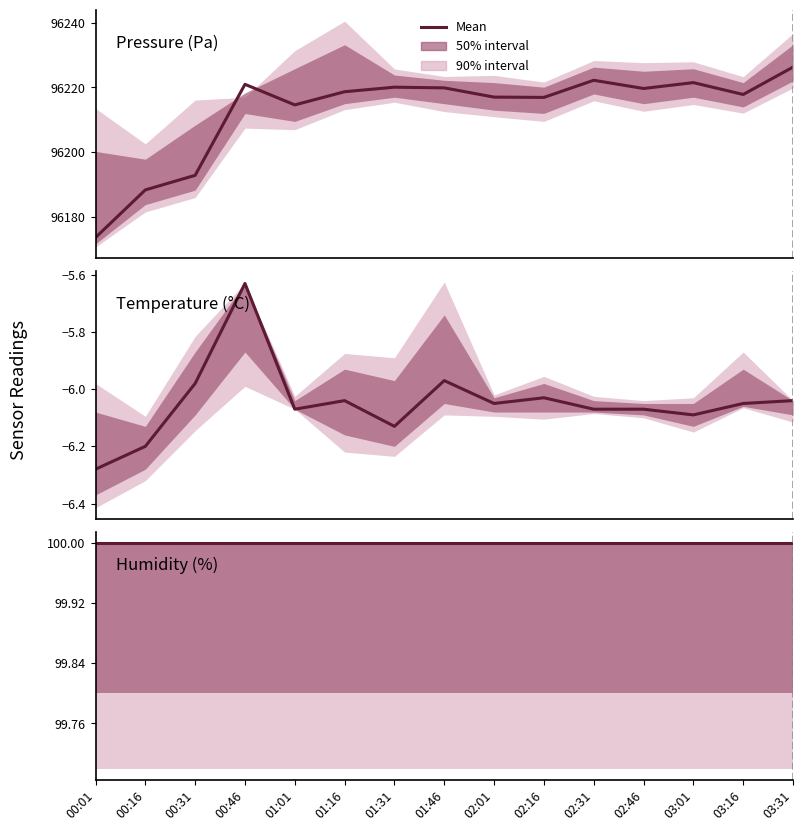

At how many categories does at least one series exceed 59930?

15